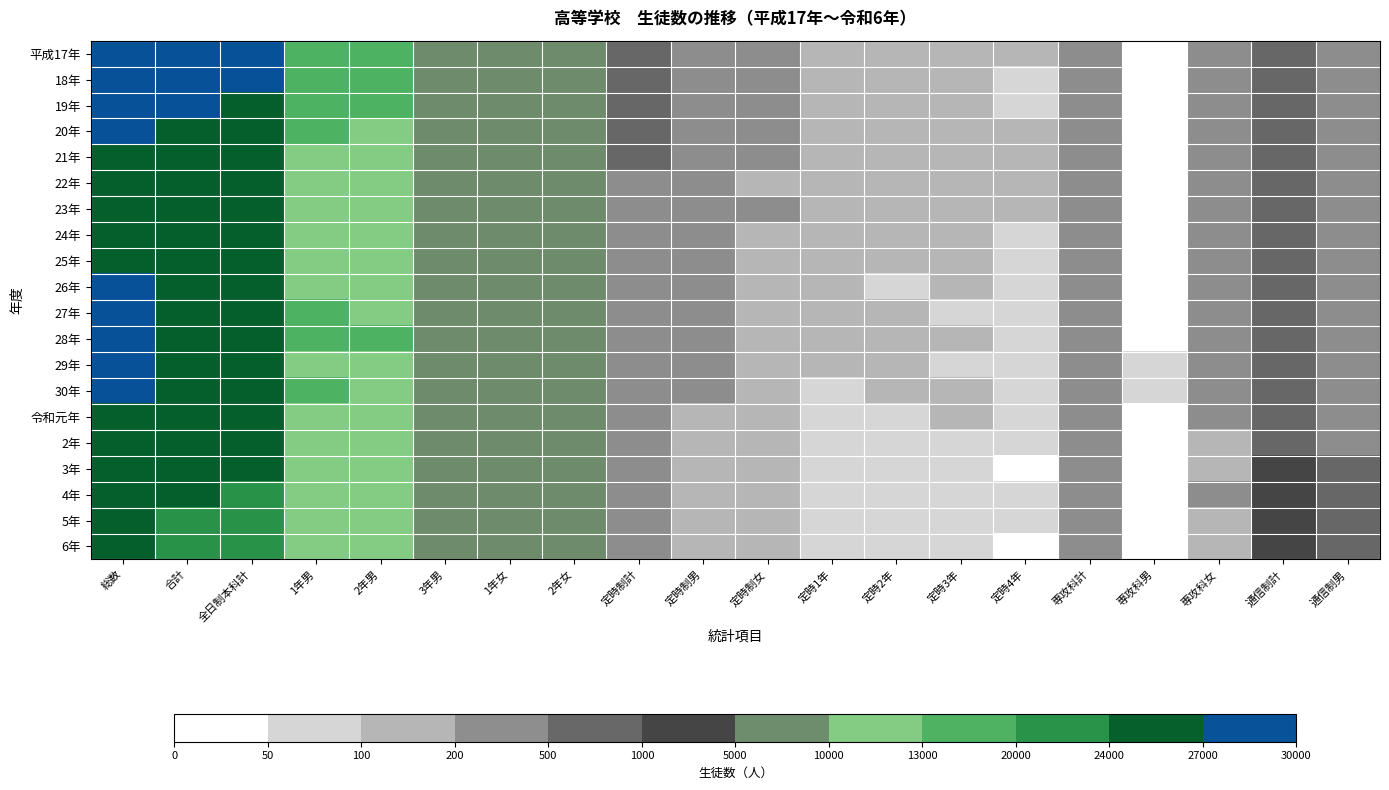

Reading right to left, transcribe all the data shown in this chart.

平成17年: 通信制男=294	通信制計=701	専攻科女=225	専攻科男=40	専攻科計=265	定時4年=111	定時3年=130	定時2年=156	定時1年=190	定時制女=233	定時制男=354	定時制計=587	2年女=9511	1年女=9345	3年男=9335	2年男=14041	1年男=14150	全日制本科計=28191	合計=29043	総数=29744
18年: 通信制男=286	通信制計=658	専攻科女=224	専攻科男=44	専攻科計=268	定時4年=99	定時3年=132	定時2年=145	定時1年=179	定時制女=214	定時制男=341	定時制計=555	2年女=9072	1年女=9013	3年男=9119	2年男=13651	1年男=13553	全日制本科計=27204	合計=28027	総数=28685
19年: 通信制男=281	通信制計=662	専攻科女=217	専攻科男=44	専攻科計=261	定時4年=88	定時3年=120	定時2年=148	定時1年=184	定時制女=205	定時制男=335	定時制計=540	2年女=8762	1年女=8784	3年男=8837	2年男=13236	1年男=13147	全日制本科計=26383	合計=27184	総数=27846
20年: 通信制男=273	通信制計=636	専攻科女=213	専攻科男=41	専攻科計=254	定時4年=101	定時3年=133	定時2年=157	定時1年=159	定時制女=223	定時制男=327	定時制計=550	2年女=8546	1年女=8553	3年男=8741	2年男=12815	1年男=13025	全日制本科計=25840	合計=26644	総数=27280
21年: 通信制男=257	通信制計=614	専攻科女=217	専攻科男=42	専攻科計=259	定時4年=102	定時3年=132	定時2年=139	定時1年=141	定時制女=201	定時制男=313	定時制計=514	2年女=8352	1年女=8479	3年男=8423	2年男=12530	1年男=12724	全日制本科計=25254	合計=26027	総数=26641
22年: 通信制男=262	通信制計=612	専攻科女=215	専攻科男=34	専攻科計=249	定時4年=101	定時3年=131	定時2年=128	定時1年=130	定時制女=199	定時制男=291	定時制計=490	2年女=8307	1年女=8189	3年男=8959	2年男=12687	1年男=12768	全日制本科計=25455	合計=26194	総数=26806
23年: 通信制男=253	通信制計=602	専攻科女=232	専攻科男=32	専攻科計=264	定時4年=110	定時3年=120	定時2年=137	定時1年=107	定時制女=210	定時制男=264	定時制計=474	2年女=8038	1年女=8693	3年男=8496	2年男=12659	1年男=12568	全日制本科計=25227	合計=25965	総数=26567
24年: 通信制男=305	通信制計=673	専攻科女=215	専攻科男=31	専攻科計=246	定時4年=92	定時3年=122	定時2年=109	定時1年=124	定時制女=187	定時制男=260	定時制計=447	2年女=8526	1年女=8297	3年男=8595	2年男=12753	1年男=12665	全日制本科計=25418	合計=26111	総数=26784
25年: 通信制男=364	通信制計=755	専攻科女=206	専攻科男=30	専攻科計=236	定時4年=83	定時3年=101	定時2年=112	定時1年=113	定時制女=162	定時制男=247	定時制計=409	2年女=8102	1年女=8393	3年男=8843	2年男=12668	1年男=12670	全日制本科計=25338	合計=25983	総数=26738
26年: 通信制男=377	通信制計=741	専攻科女=231	専攻科男=39	専攻科計=270	定時4年=76	定時3年=105	定時2年=99	定時1年=109	定時制女=142	定時制男=247	定時制計=389	2年女=8217	1年女=8611	3年男=8985	2年男=12851	1年男=12962	全日制本科計=25813	合計=26472	総数=27213
27年: 通信制男=411	通信制計=772	専攻科女=226	専攻科男=48	専攻科計=274	定時4年=80	定時3年=90	定時2年=111	定時1年=104	定時制女=138	定時制男=247	定時制計=385	2年女=8486	1年女=8776	3年男=8841	2年男=12998	1年男=13105	全日制本科計=26103	合計=26762	総数=27534
28年: 通信制男=406	通信制計=754	専攻科女=206	専攻科男=48	専攻科計=254	定時4年=74	定時3年=105	定時2年=107	定時1年=123	定時制女=145	定時制男=264	定時制計=409	2年女=8618	1年女=8685	3年男=8874	2年男=13074	1年男=13103	全日制本科計=26177	合計=26840	総数=27594
29年: 通信制男=450	通信制計=842	専攻科女=210	専攻科男=56	専攻科計=266	定時4年=85	定時3年=99	定時2年=109	定時1年=121	定時制女=160	定時制男=254	定時制計=414	2年女=8565	1年女=8744	3年男=8598	2年男=12951	1年男=12956	全日制本科計=25907	合計=26587	総数=27429
30年: 通信制男=426	通信制計=804	専攻科女=226	専攻科男=50	専攻科計=276	定時4年=90	定時3年=101	定時2年=116	定時1年=76	定時制女=155	定時制男=228	定時制計=383	2年女=8603	1年女=8449	3年男=8768	2年男=12818	1年男=13002	全日制本科計=25820	合計=26479	総数=27283
令和元年: 通信制男=397	通信制計=766	専攻科女=214	専攻科男=38	専攻科計=252	定時4年=86	定時3年=107	定時2年=73	定時1年=65	定時制女=136	定時制男=195	定時制計=331	2年女=8314	1年女=8567	3年男=8414	2年男=12543	1年男=12752	全日制本科計=25295	合計=25878	総数=26644
2年: 通信制男=483	通信制計=927	専攻科女=197	専攻科男=32	専攻科計=229	定時4年=81	定時3年=68	定時2年=61	定時1年=86	定時制女=127	定時制男=169	定時制計=296	2年女=8406	1年女=8220	3年男=8326	2年男=12330	1年男=12622	全日制本科計=24952	合計=25477	総数=26404
3年: 通信制男=582	通信制計=1126	専攻科女=190	専攻科男=27	専攻科計=217	定時4年=47	定時3年=62	定時2年=88	定時1年=62	定時制女=116	定時制男=143	定時制計=259	2年女=8071	1年女=8147	3年男=7963	2年男=12095	1年男=12086	全日制本科計=24181	合計=24657	総数=25783
4年: 通信制男=713	通信制計=1363	専攻科女=204	専攻科男=25	専攻科計=229	定時4年=60	定時3年=82	定時2年=53	定時1年=72	定時制女=125	定時制男=142	定時制計=267	2年女=7982	1年女=7772	3年男=7962	2年男=11860	1年男=11856	全日制本科計=23716	合計=24212	総数=25575
5年: 通信制男=756	通信制計=1478	専攻科女=191	専攻科男=28	専攻科計=219	定時4年=69	定時3年=50	定時2年=74	定時1年=85	定時制女=127	定時制男=151	定時制計=278	2年女=7558	1年女=7707	3年男=7896	2年男=11531	1年男=11630	全日制本科計=23161	合計=23658	総数=25136
6年: 通信制男=761	通信制計=1514	専攻科女=184	専攻科男=25	専攻科計=209	定時4年=42	定時3年=62	定時2年=89	定時1年=75	定時制女=115	定時制男=153	定時制計=268	2年女=7510	1年女=7635	3年男=7728	2年男=11231	1年男=11642	全日制本科計=22873	合計=23350	総数=24864